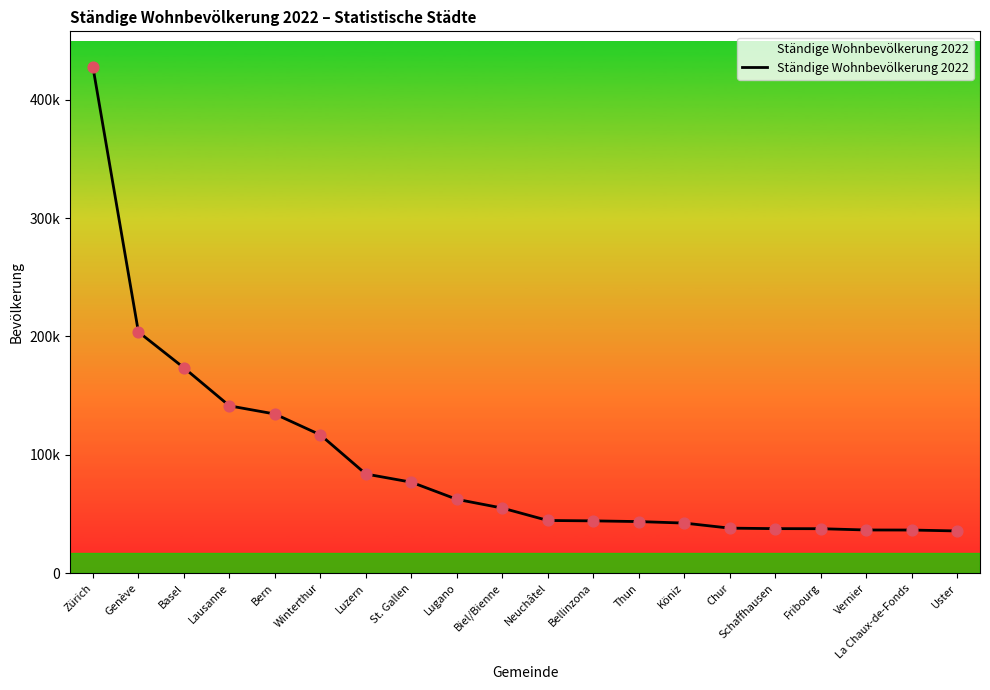

Does the chart have visible grid lines?

No